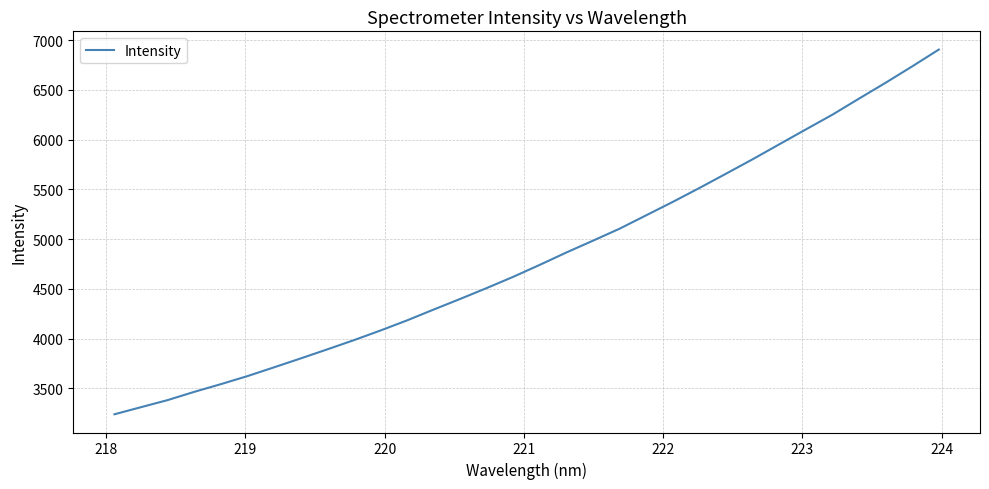

What is the smallest value displayed?

3240.4